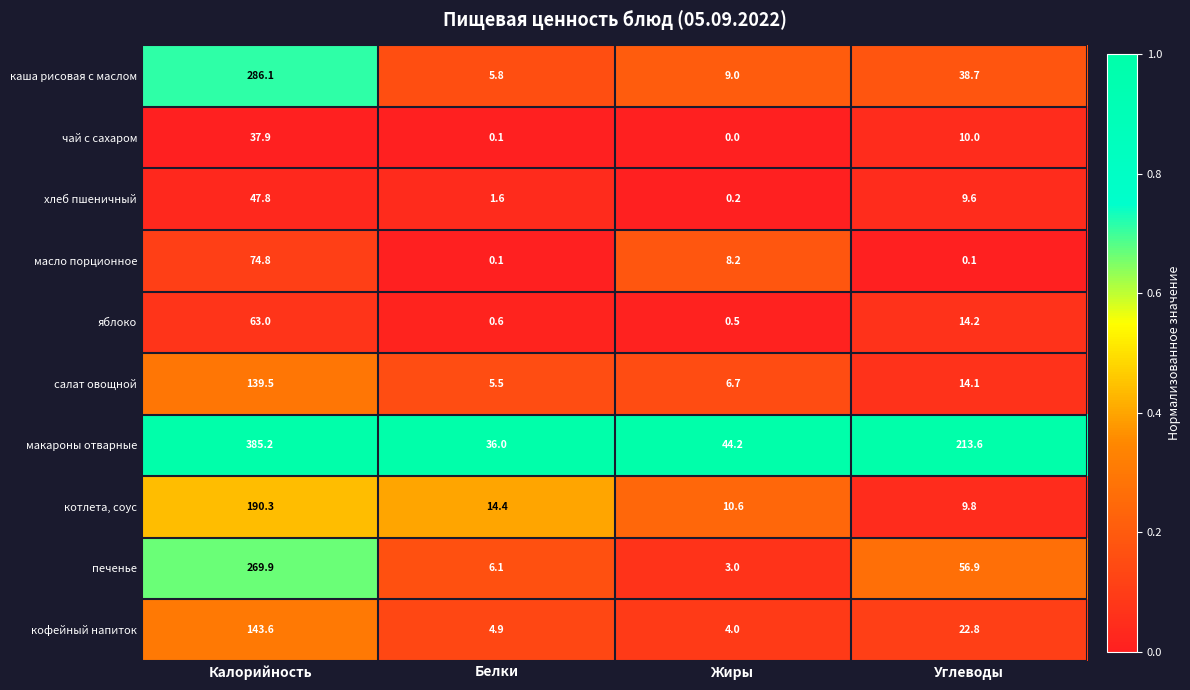

Which label corresponds to the largest value in the chart?

Калорийность